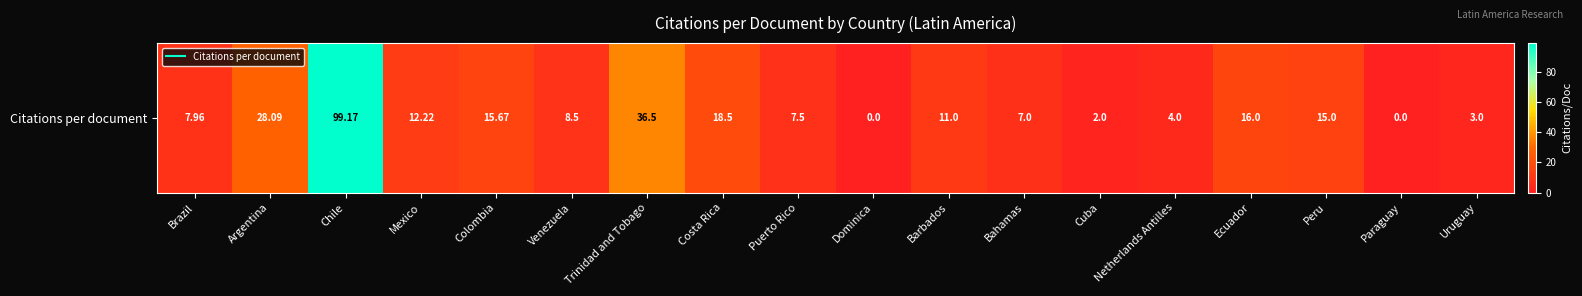

How many positive values are there?

16